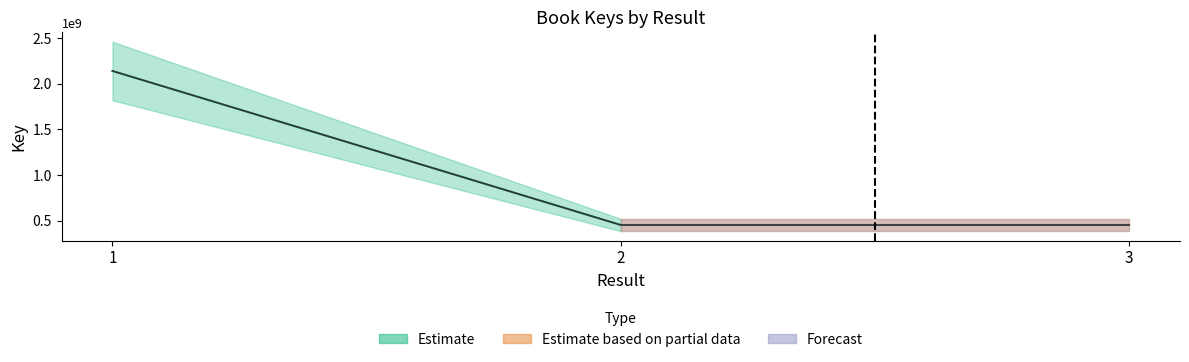

Does the chart display data point markers on the line(s)?

No